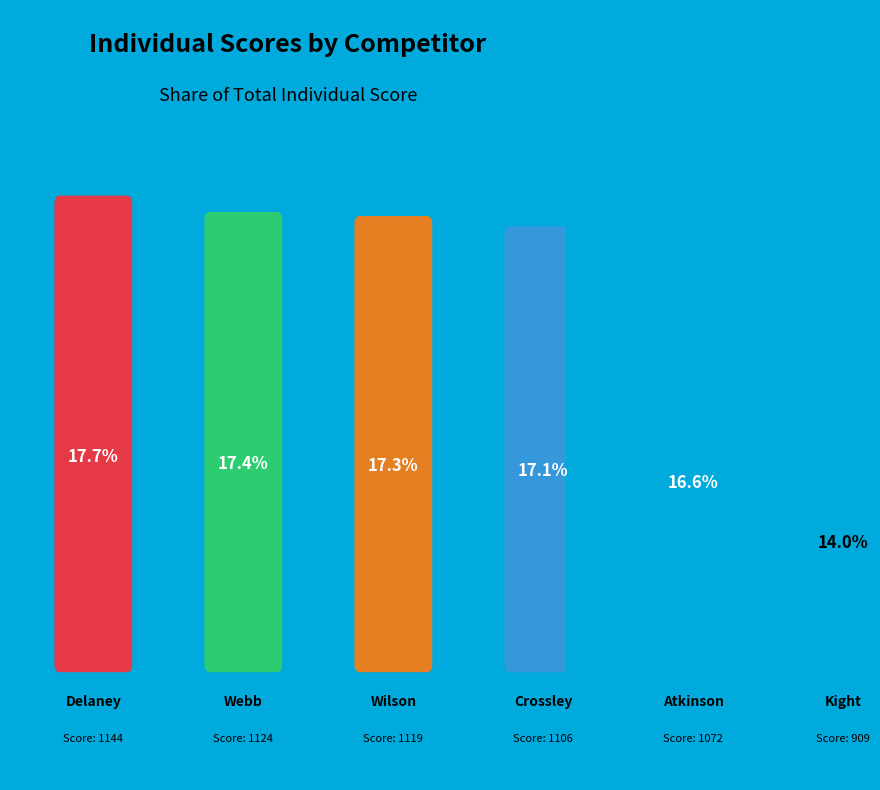

Does any single category account for the majority?

No